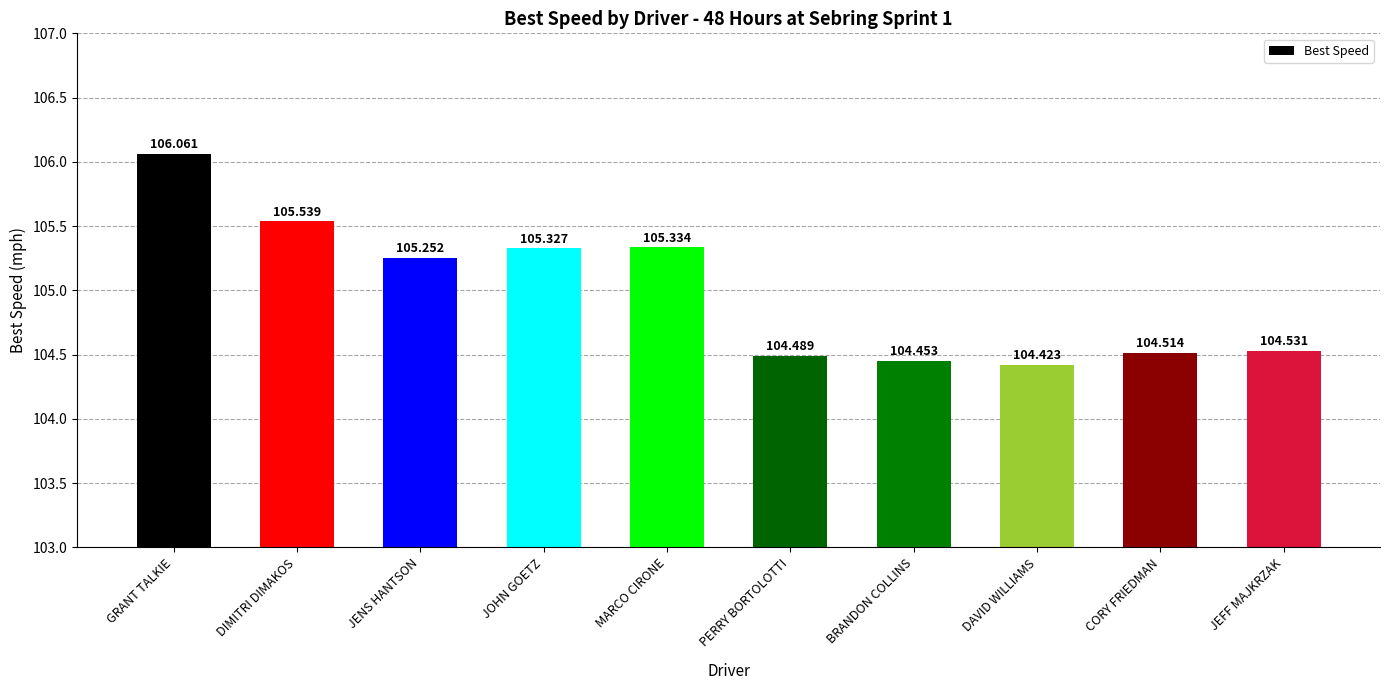

Which category has the lowest value across all series?

DAVID WILLIAMS